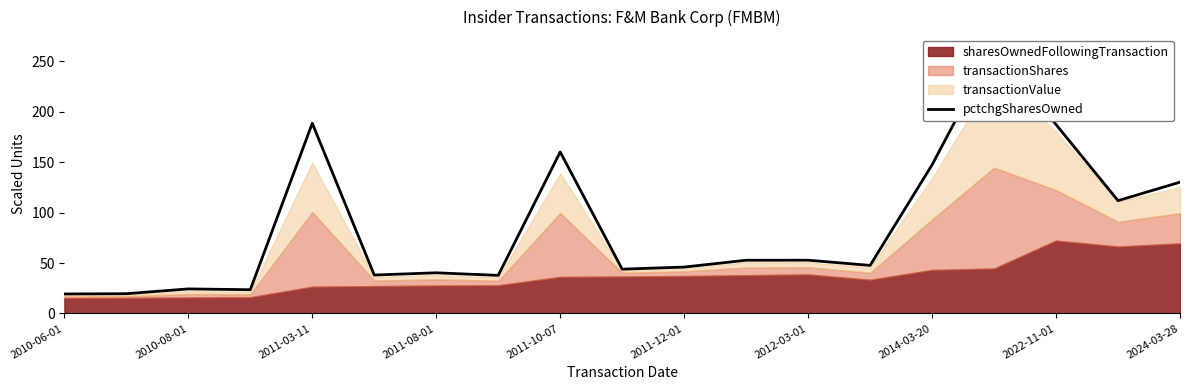

True or false: the data shows 19.6 at 2010-08-01.

True